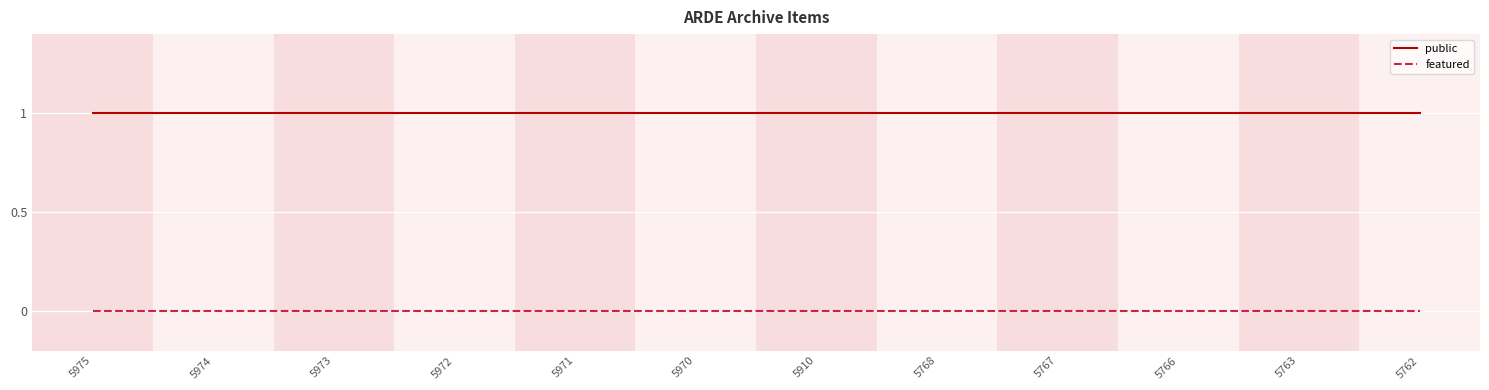

Rank the series at 5971 from highest to lowest value.

public, featured